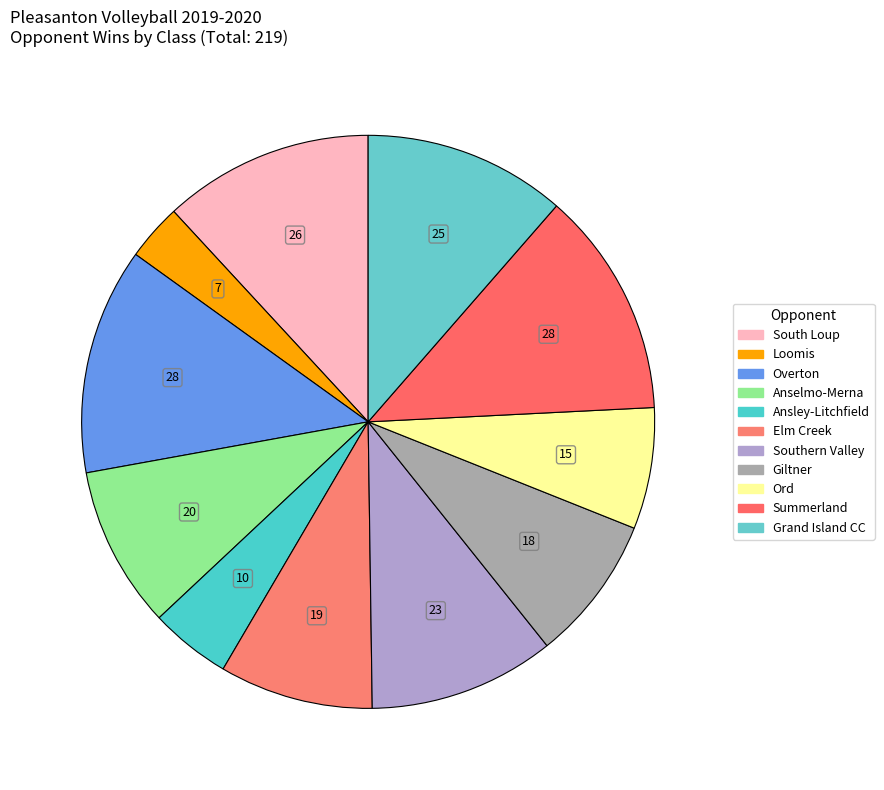

Is there any slice that represents more than half of the pie?

No